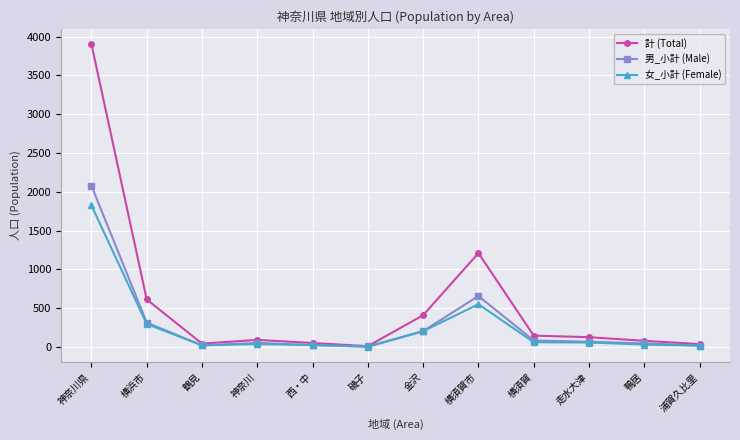

Does the chart display data point markers on the line(s)?

Yes